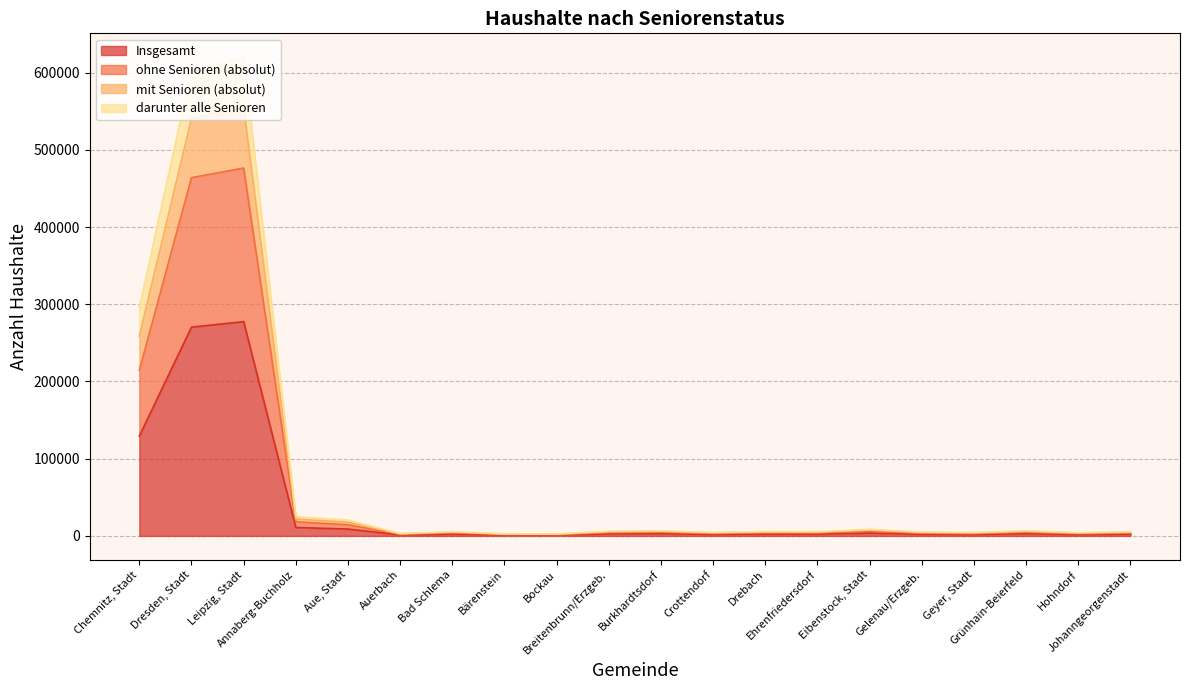

Which category has the lowest value across all series?

Bockau